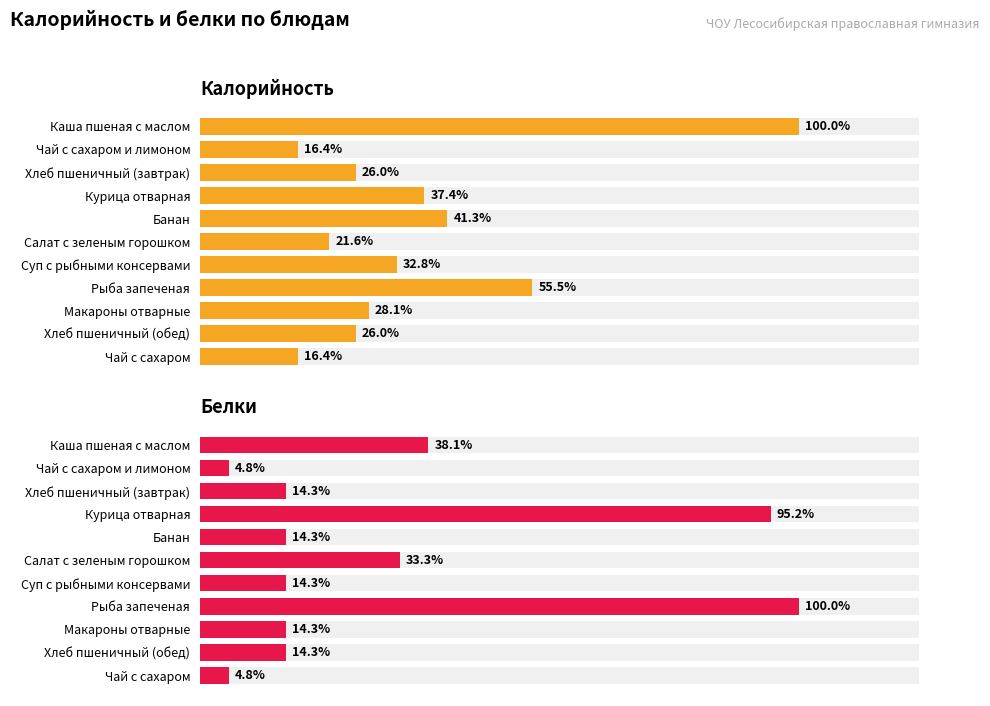

The value of Белки at Чай с сахаром и лимоном is 1. True or false?

False